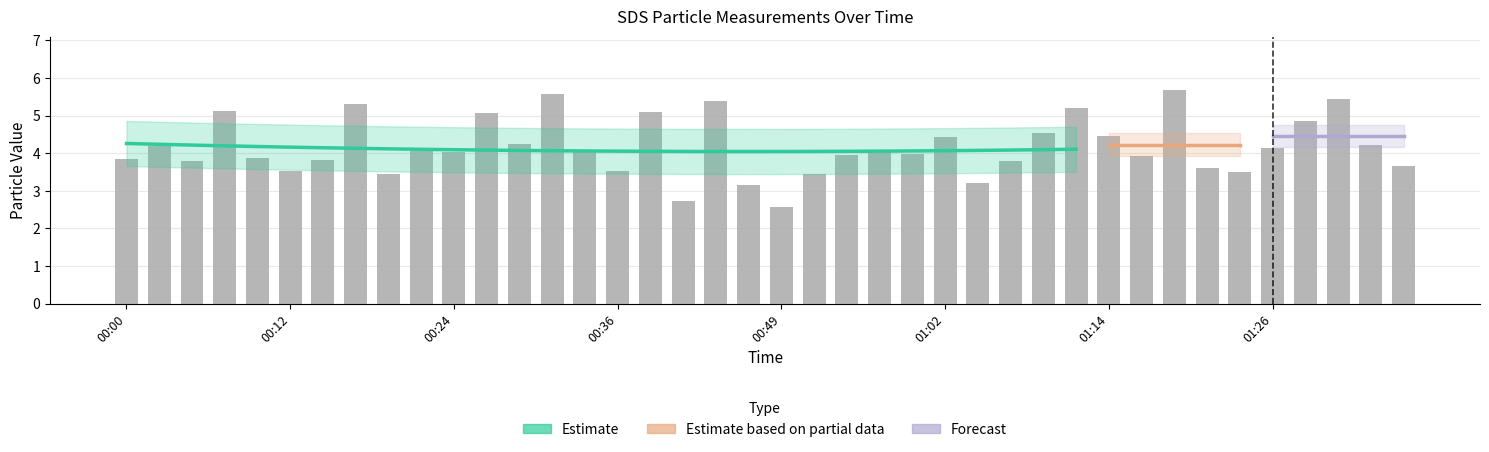

What position from the left is 01:19?

33